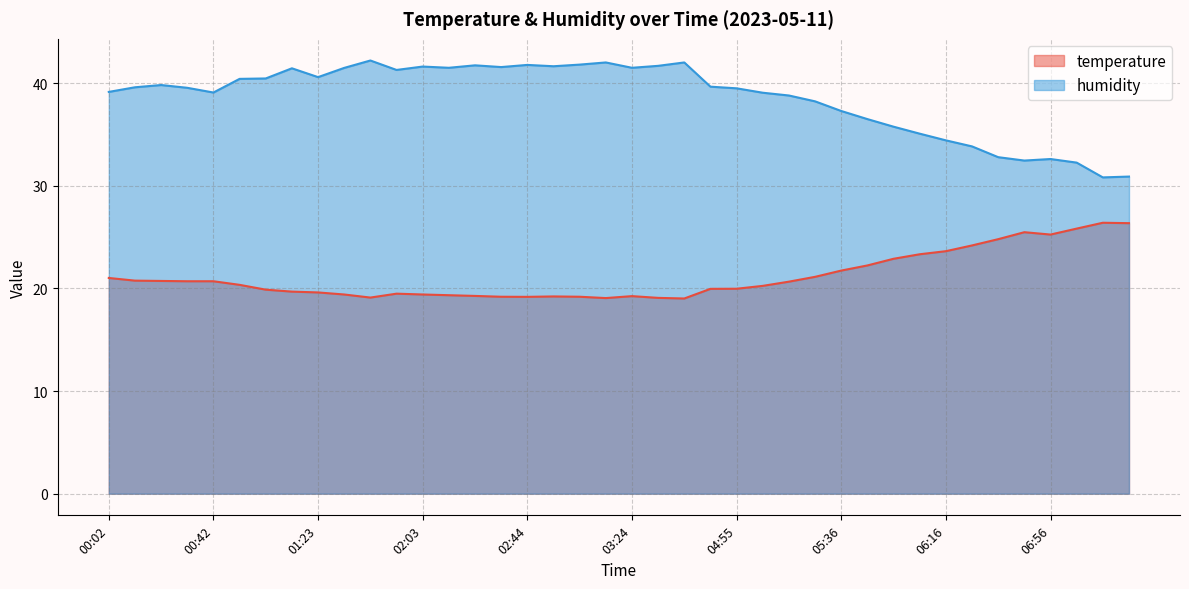

Reading left to right, extract all data points from this chart.

temperature: 21.0	20.8	20.7	20.7	20.7	20.4	19.9	19.7	19.6	19.4	19.1	19.5	19.4	19.3	19.3	19.2	19.2	19.2	19.2	19.1	19.2	19.1	19.0	20.0	20.0	20.2	20.7	21.1	21.7	22.2	22.9	23.3	23.6	24.2	24.8	25.5	25.2	25.8	26.4	26.4
humidity: 39.1	39.6	39.8	39.5	39.1	40.4	40.5	41.5	40.6	41.5	42.2	41.3	41.6	41.5	41.7	41.6	41.8	41.6	41.8	42.0	41.5	41.7	42.0	39.7	39.5	39.1	38.8	38.2	37.3	36.5	35.8	35.1	34.4	33.8	32.8	32.5	32.6	32.3	30.8	30.9